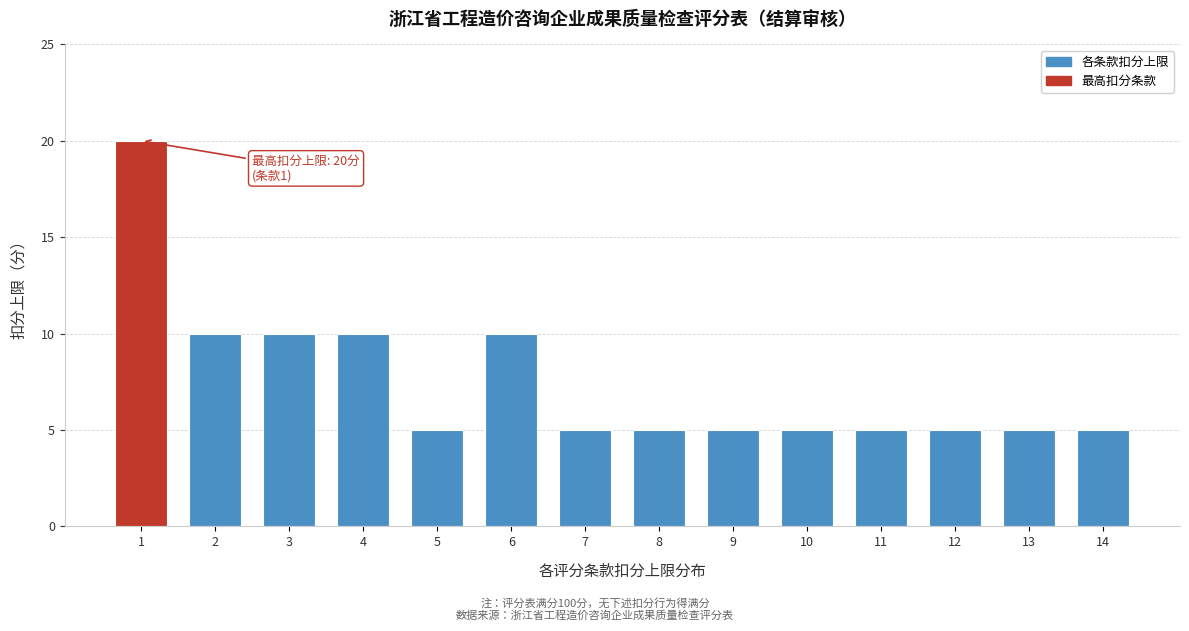

Reading left to right, list all the values displayed in this chart.

1=20	2=10	3=10	4=10	5=5	6=10	7=5	8=5	9=5	10=5	11=5	12=5	13=5	14=5